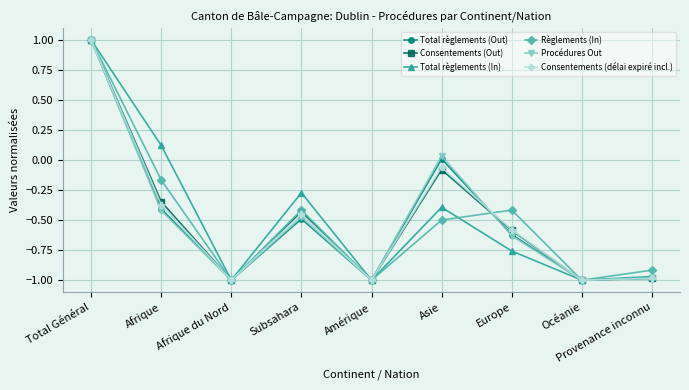

What position from the right is Europe?

3